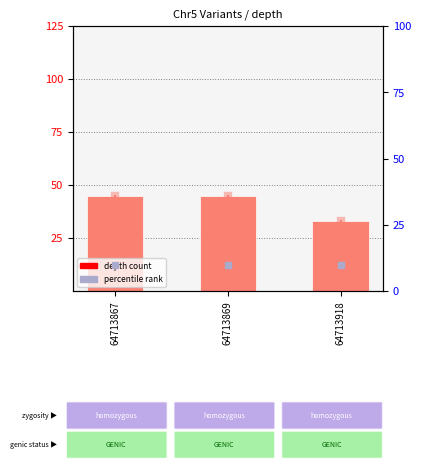

What is the value of the 1st bar from the left?

45